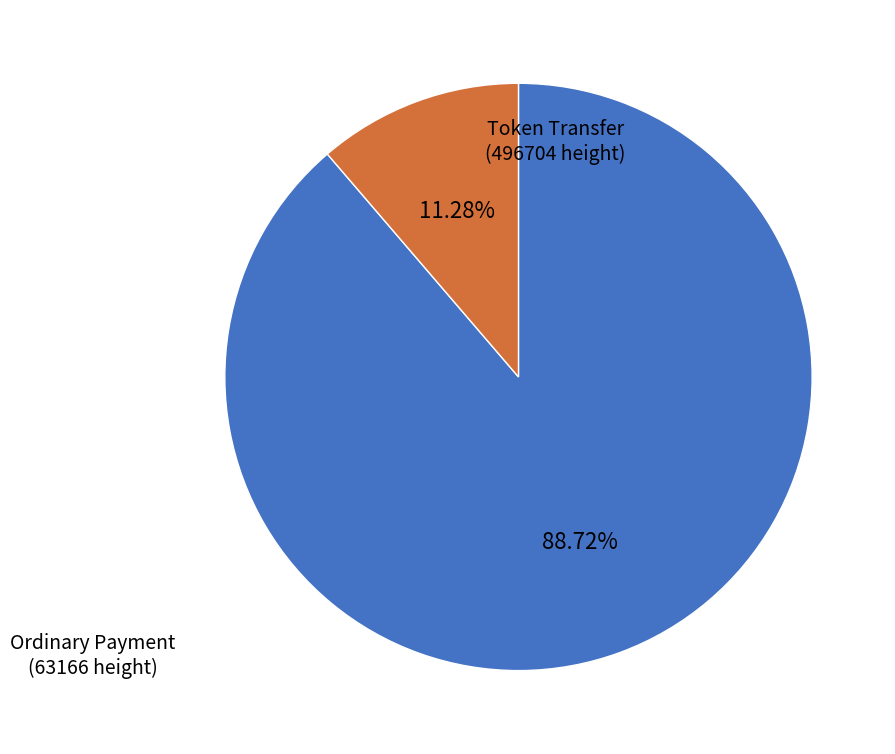

How many slices are in this pie chart?

2